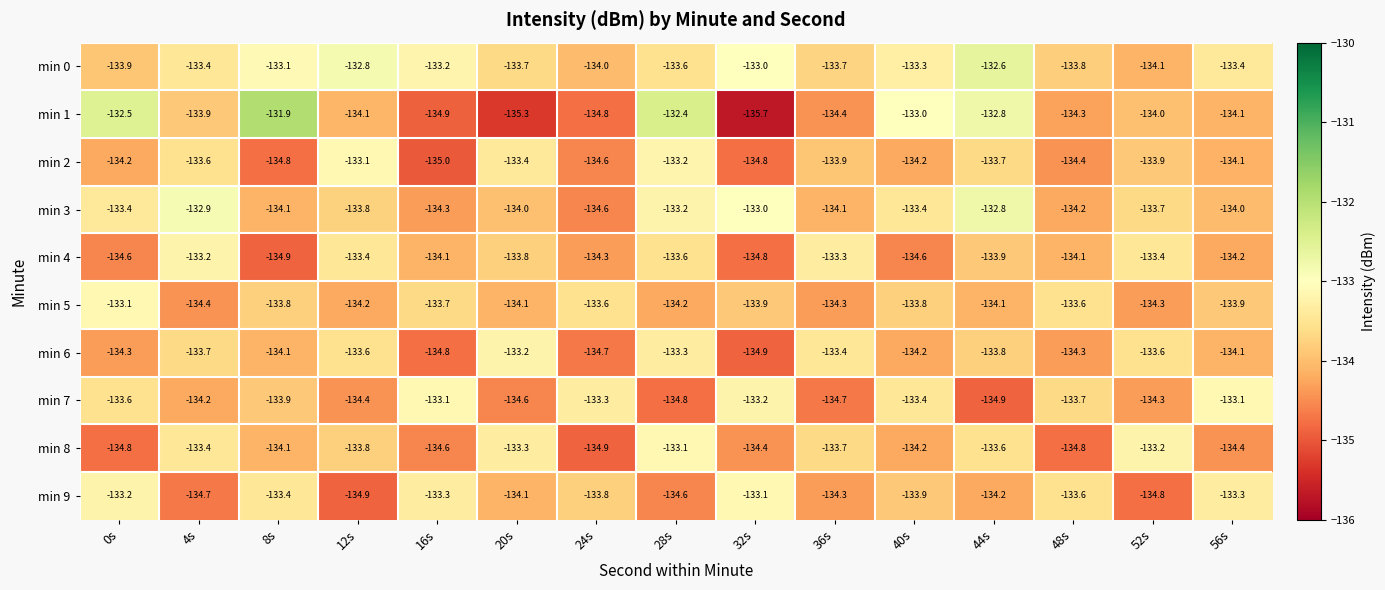

Which series has the widest spread of values?

min 1